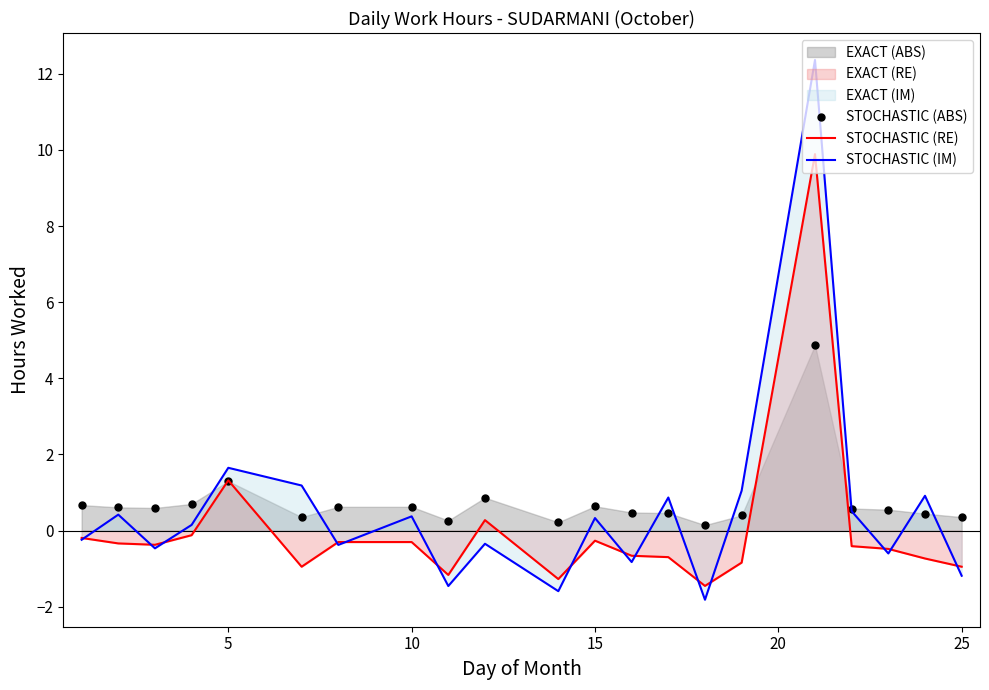

At which label is STOCHASTIC (RE) closest to 4?

5